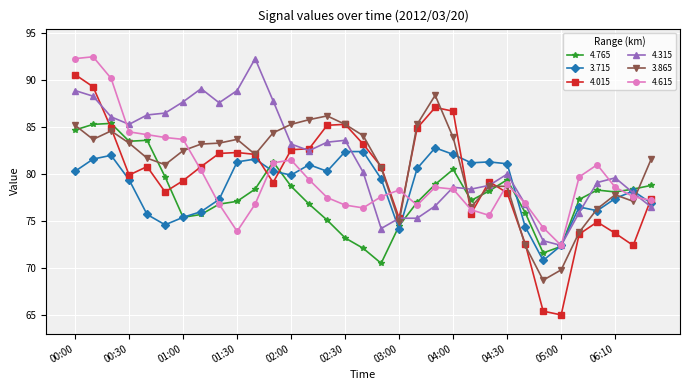

At how many categories does at least one series exceed 91?

3